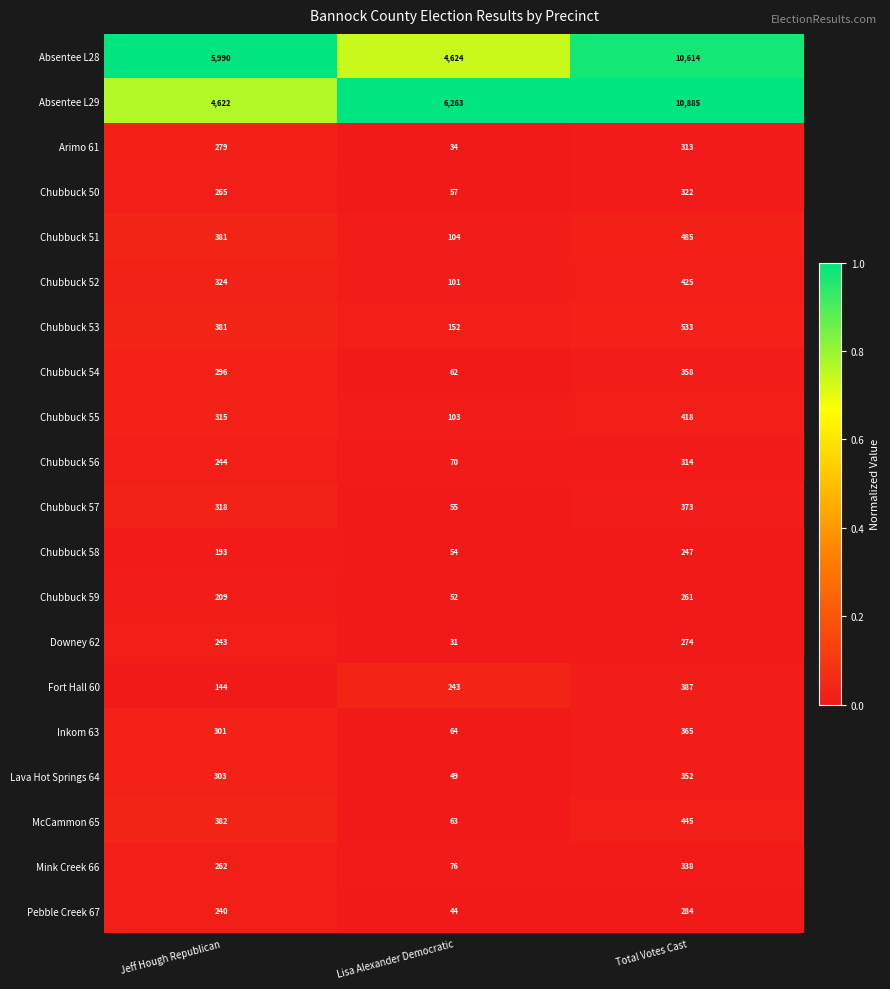

Which series has the largest range (max minus min)?

Absentee L29